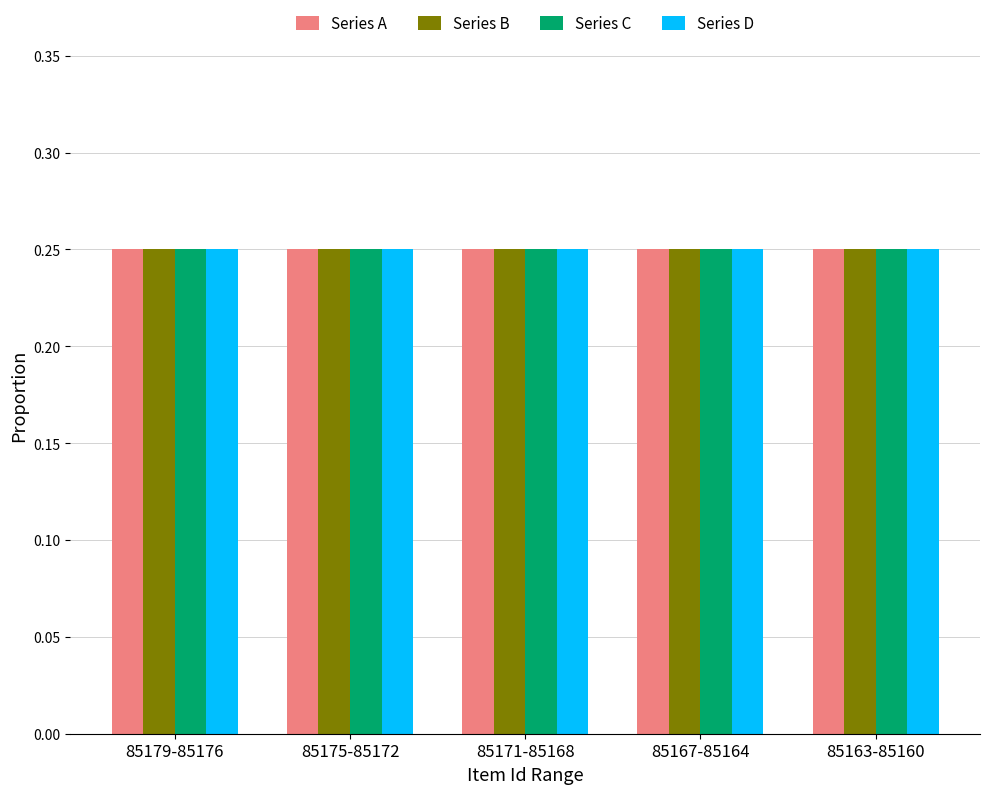

The value of Series B at 85167-85164 is 0.1. True or false?

False